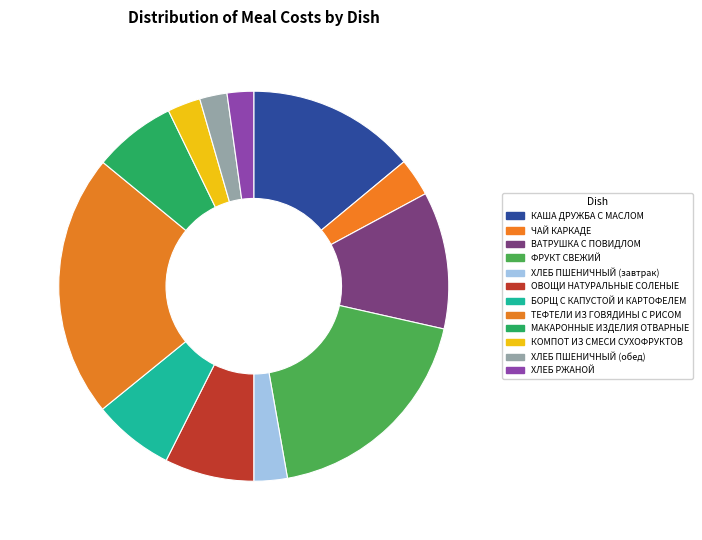

Count the number of slices in the pie.

12